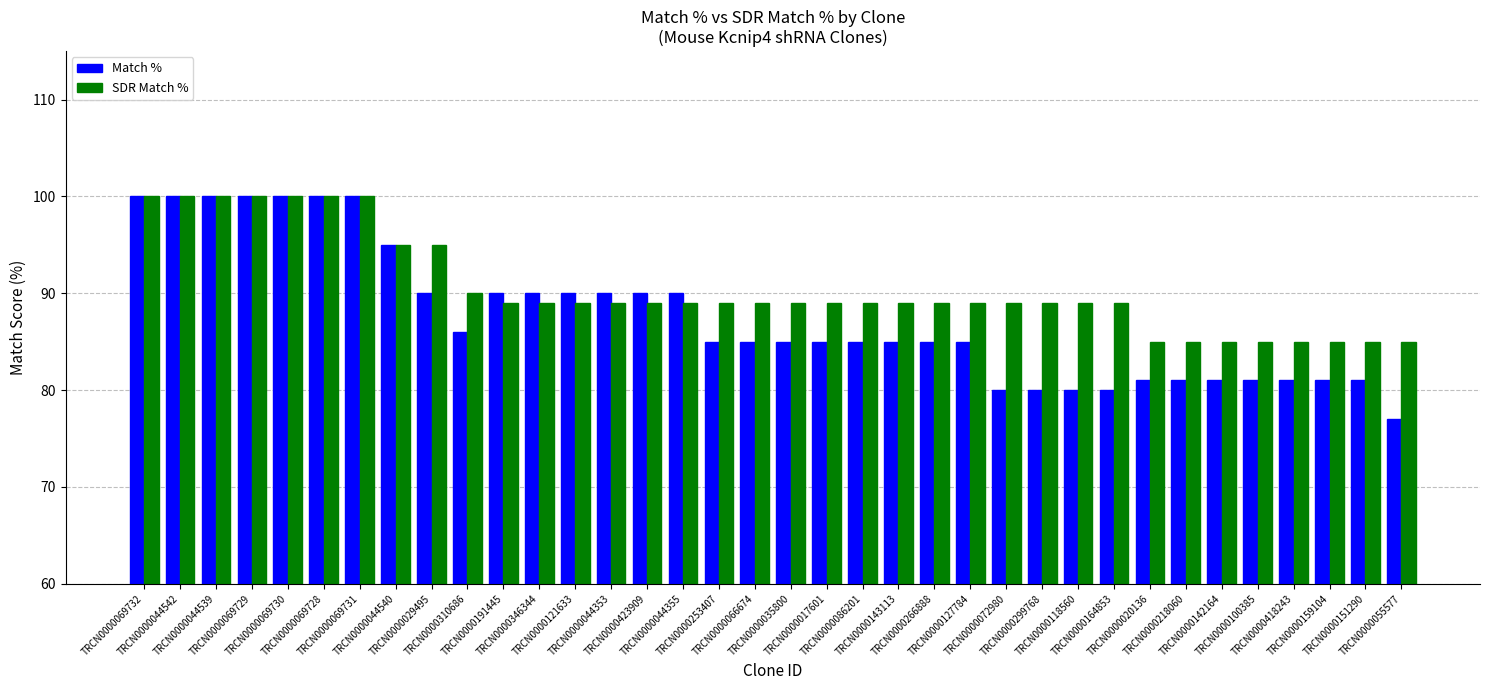

What is the spread (max minus min) of values at TRCN0000266888?

4